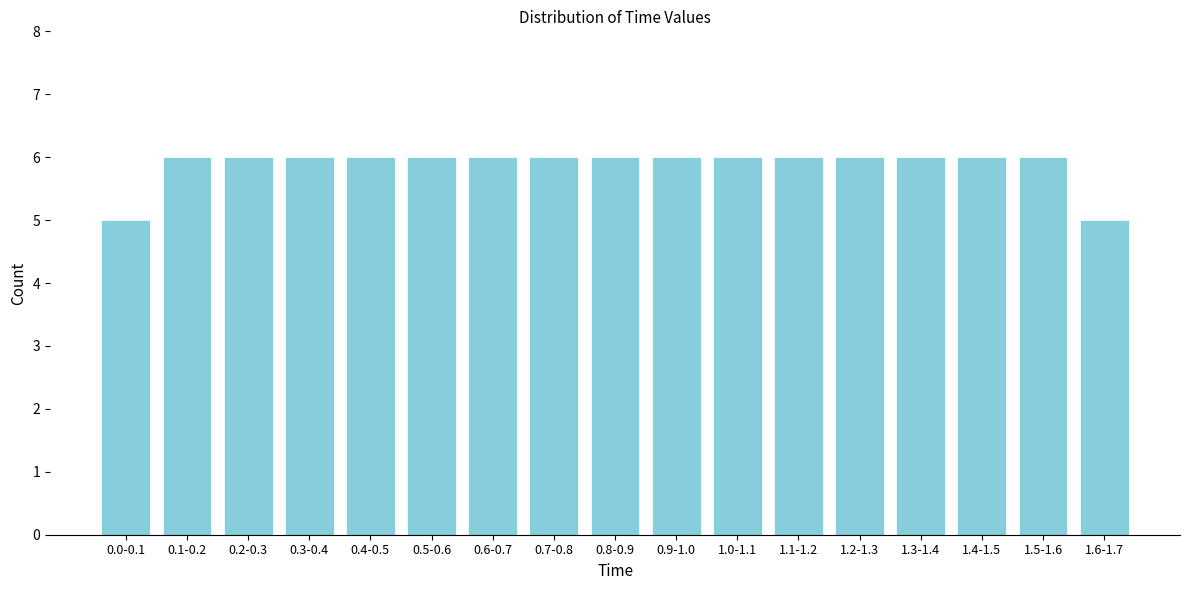

Reading left to right, extract all data points from this chart.

0.0-0.1=5	0.1-0.2=6	0.2-0.3=6	0.3-0.4=6	0.4-0.5=6	0.5-0.6=6	0.6-0.7=6	0.7-0.8=6	0.8-0.9=6	0.9-1.0=6	1.0-1.1=6	1.1-1.2=6	1.2-1.3=6	1.3-1.4=6	1.4-1.5=6	1.5-1.6=6	1.6-1.7=5